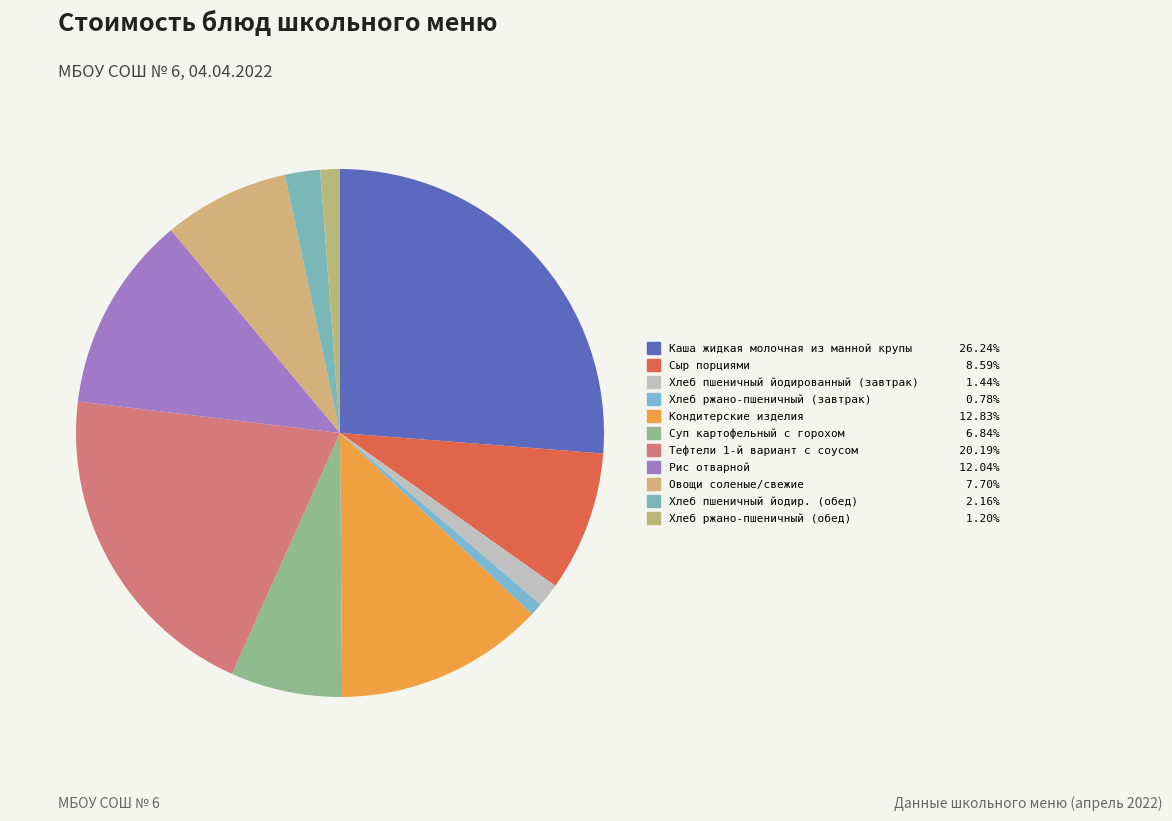

To the nearest percent, what percentage of the pie is Хлеб пшеничный йодир. (обед)?

2%